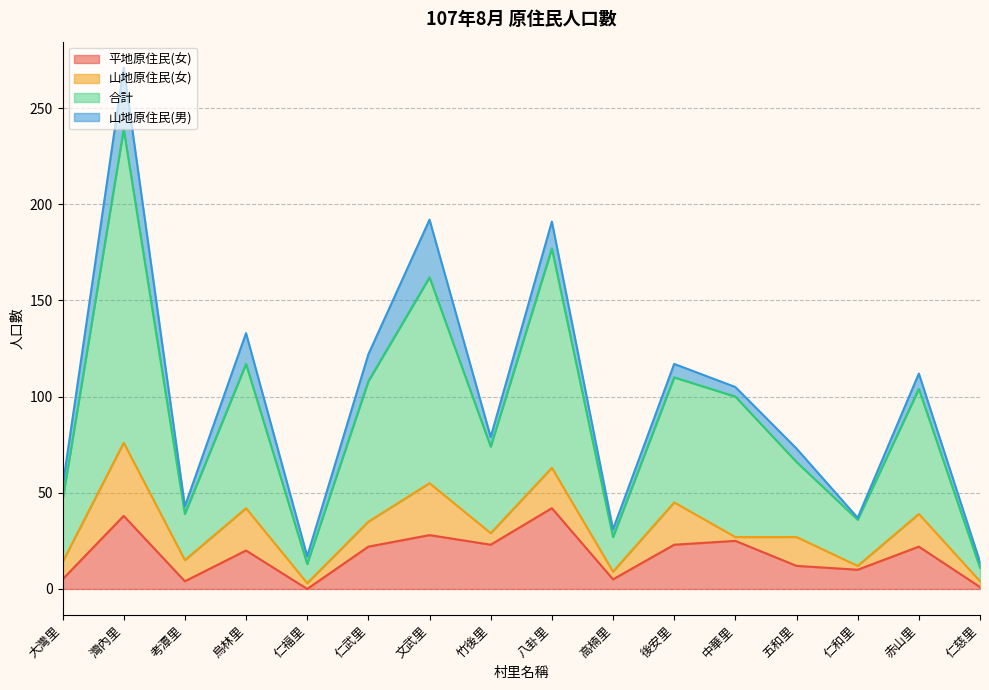

At which category is the sum across all series the highest?

灣內里